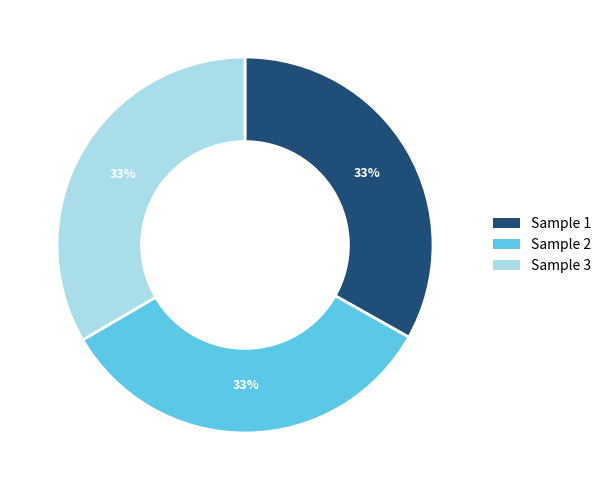

Is there a majority slice in this chart?

No